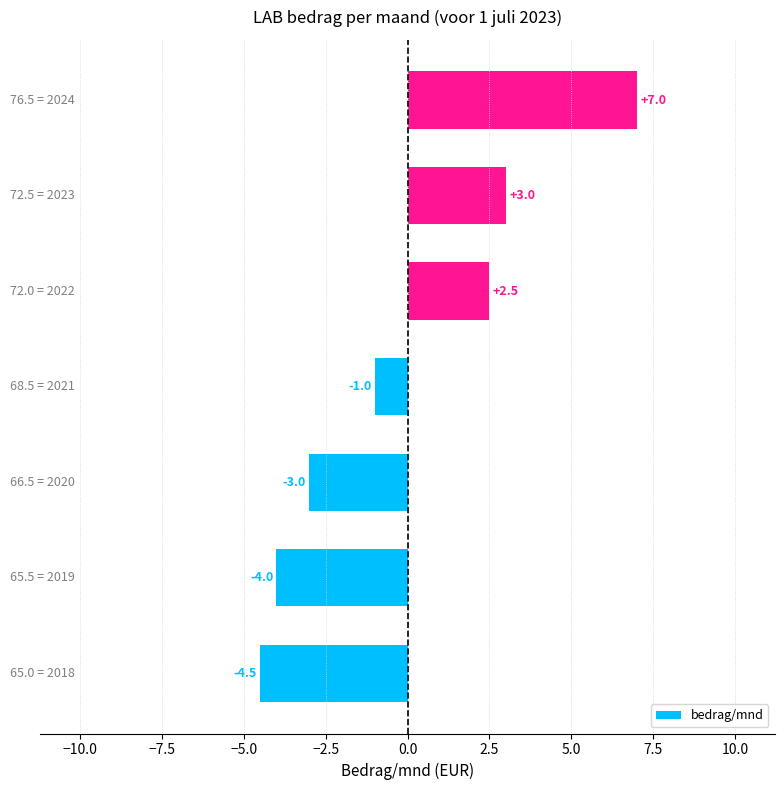

What is the difference between the maximum and second lowest values?

11.0